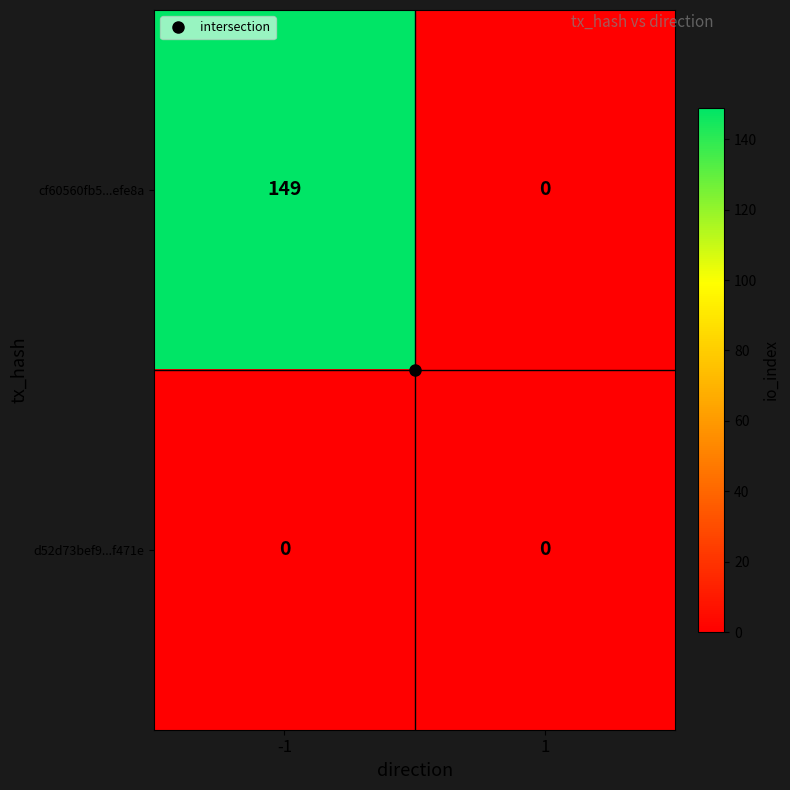

What is the highest value of the cf60560fb5...efe8a series?

149